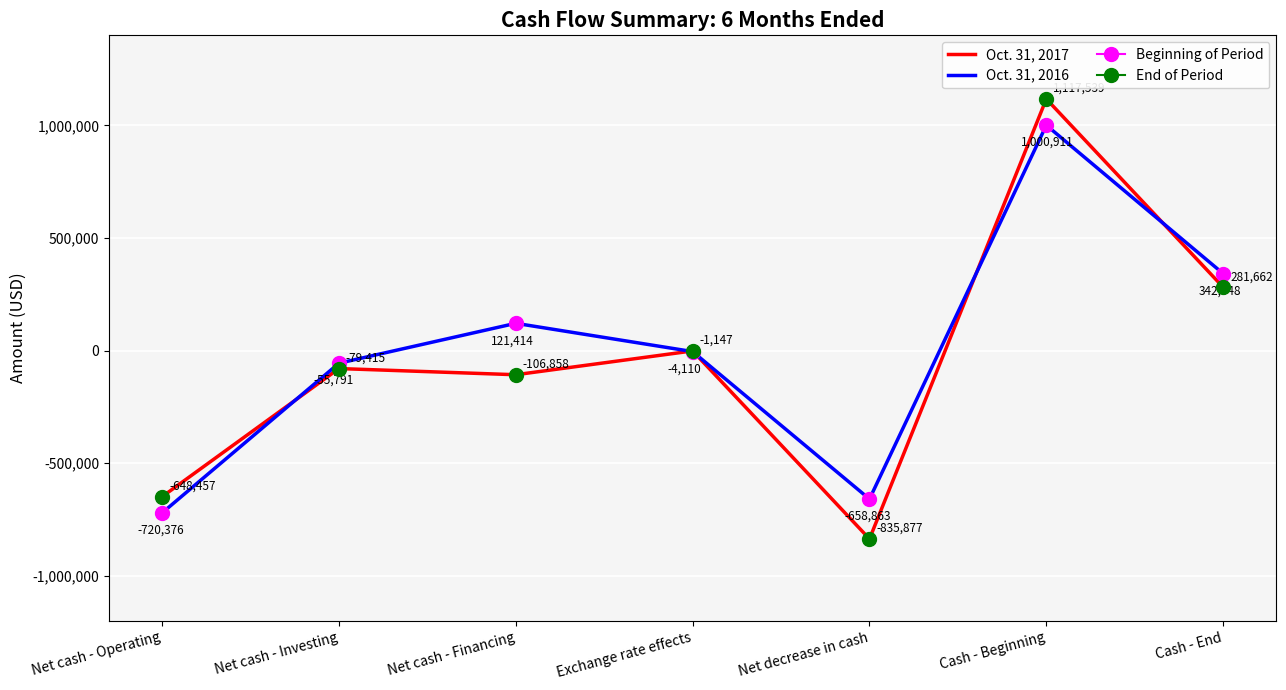

List the series in order of their peak value, highest first.

Oct. 31, 2017, Oct. 31, 2016